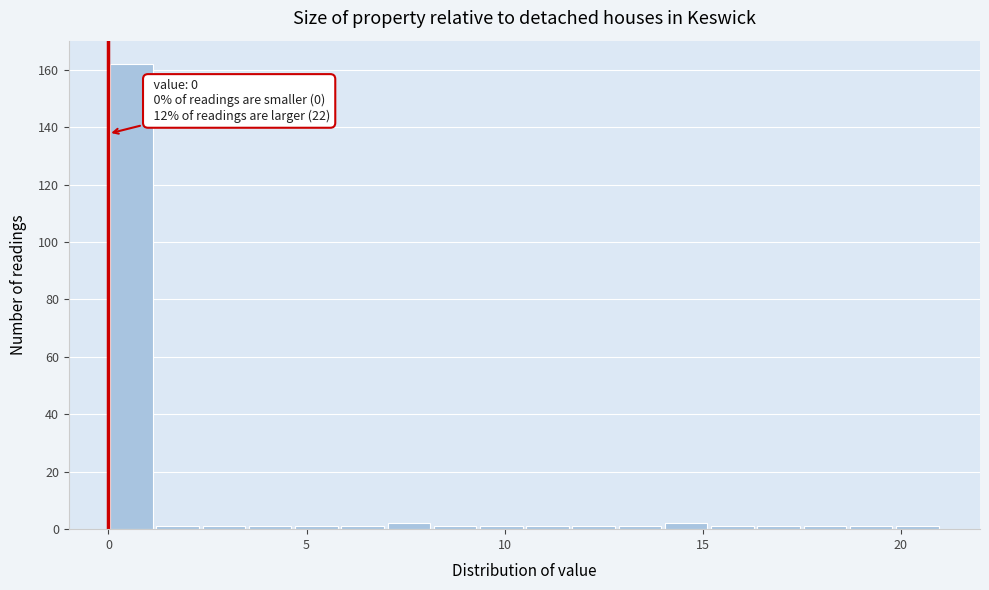

Around what value on the x-axis is the tallest bar? Give the approximate position of its centre, as read against the axis.

0.5